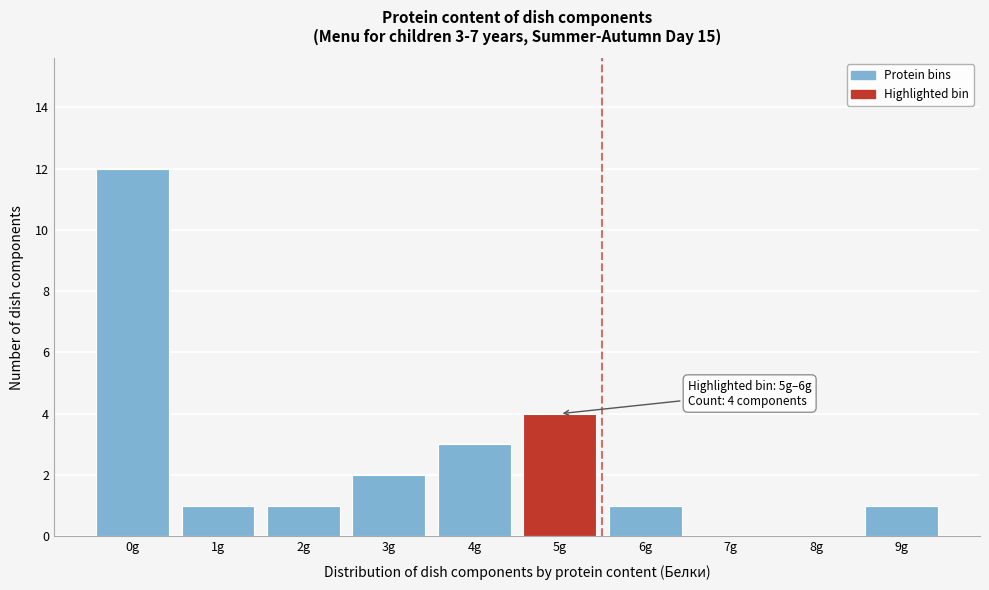

Reading left to right, extract all data points from this chart.

0g=12	1g=1	2g=1	3g=2	4g=3	5g=4	6g=1	7g=0	8g=0	9g=1